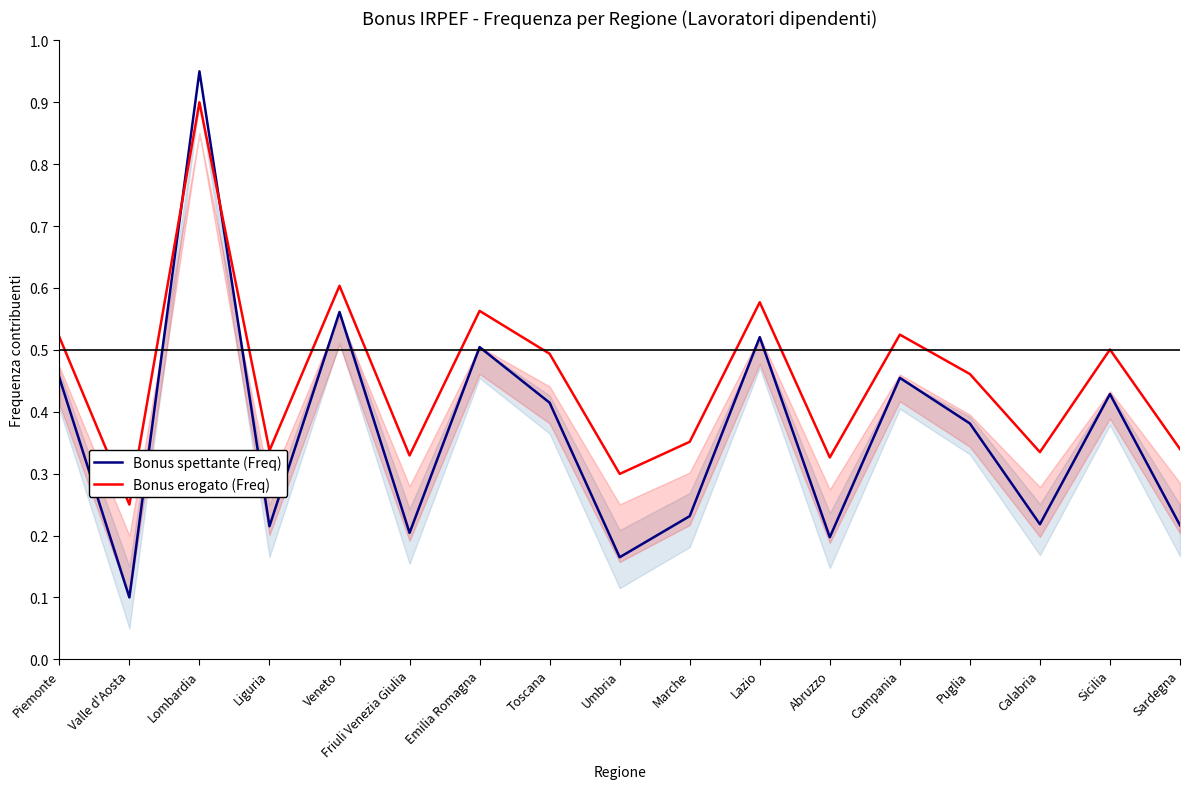

Reading left to right, what are all the values shown in this chart?

Bonus spettante (Freq): 0.5	0.1	0.9	0.2	0.6	0.2	0.5	0.4	0.2	0.2	0.5	0.2	0.5	0.4	0.2	0.4	0.2
Bonus erogato (Freq): 0.5	0.2	0.9	0.3	0.6	0.3	0.6	0.5	0.3	0.4	0.6	0.3	0.5	0.5	0.3	0.5	0.3